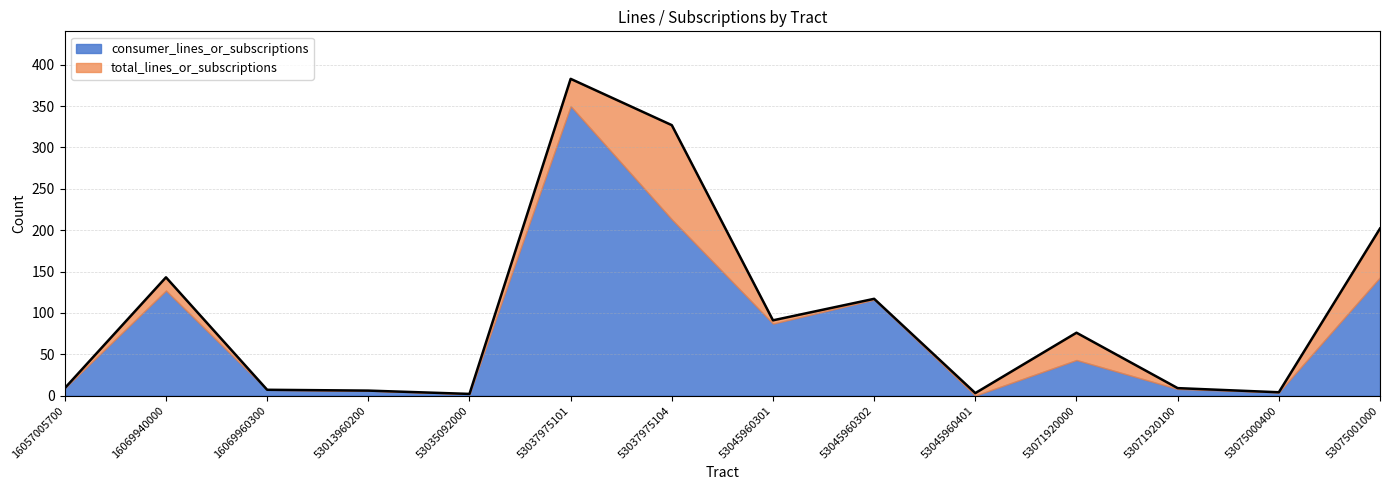

True or false: the data shows 6 at 53013960200.

True